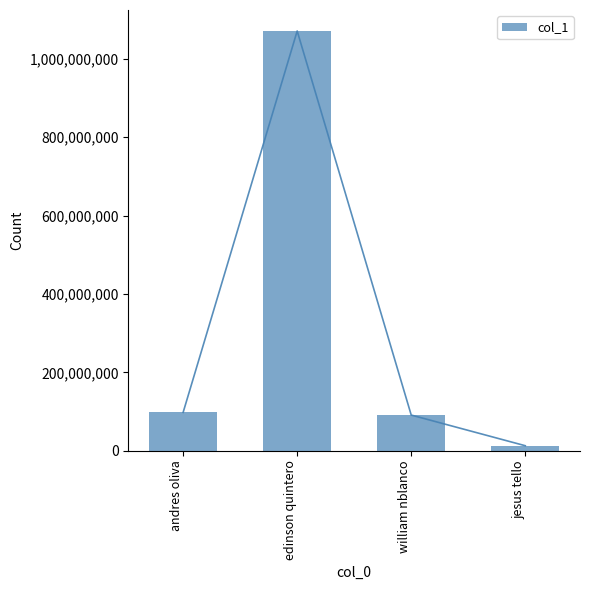

What is the change in value from andres oliva to jesus tello?

-85068017